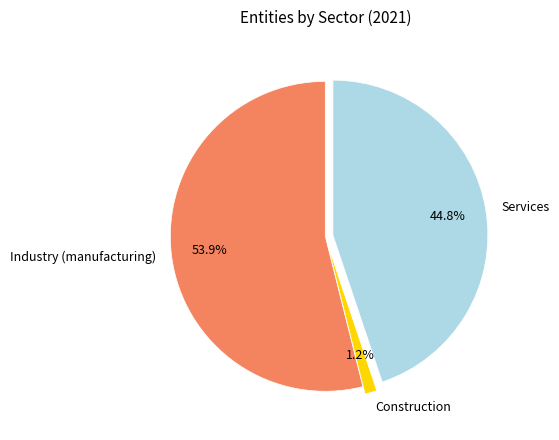

To the nearest percent, what percentage of the pie is Industry (manufacturing)?

54%